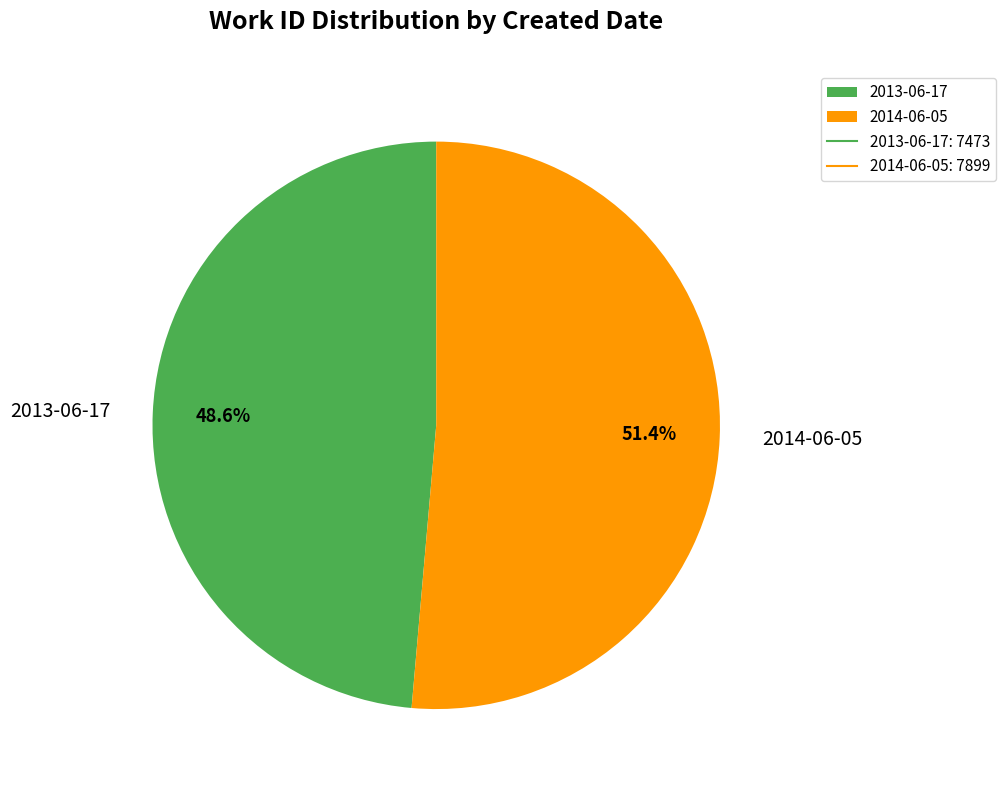

Which has a higher value, 2013-06-17 or 2014-06-05?

2014-06-05